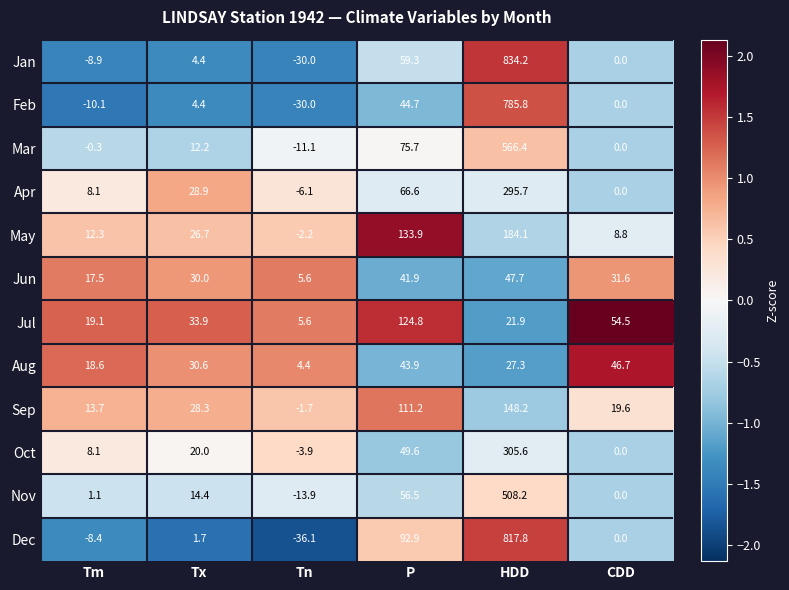

What is the difference between the maximum and second lowest values in the Feb series?

795.9